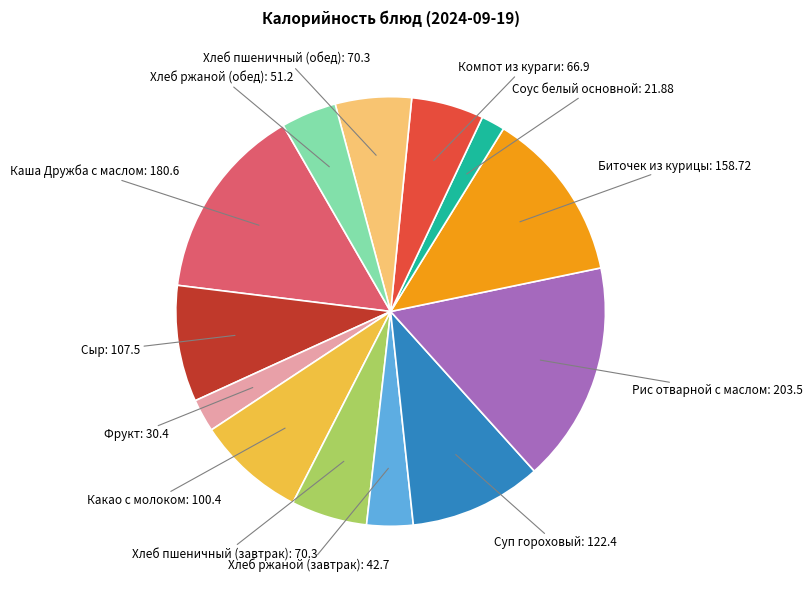

Is there a majority slice in this chart?

No